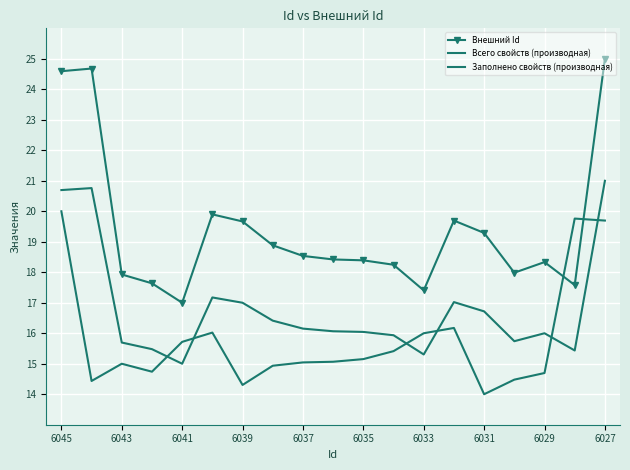

Which series has the widest spread of values?

Внешний Id